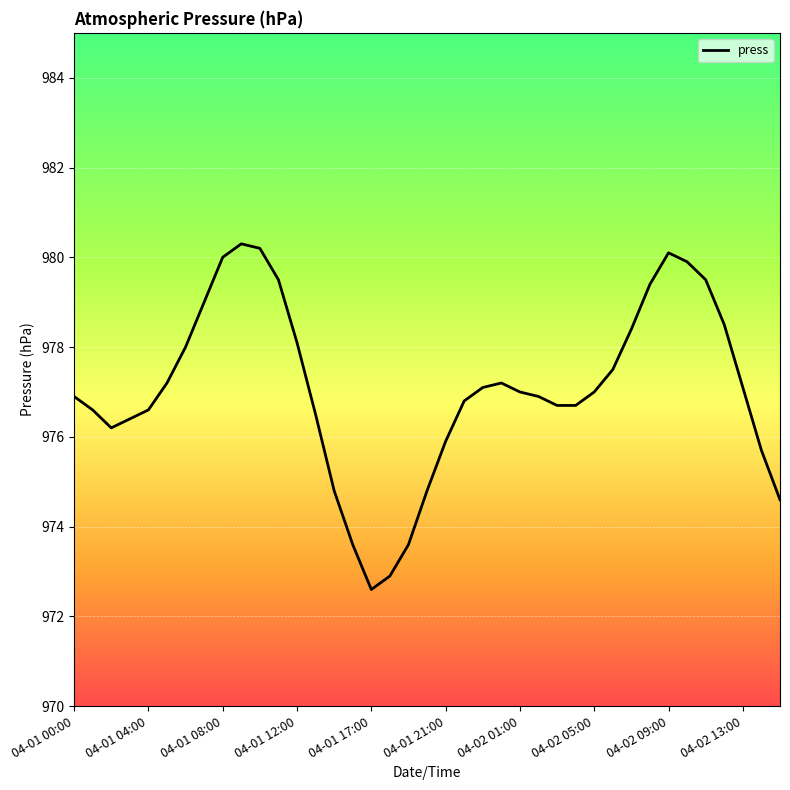

What is the smallest value displayed?

972.6